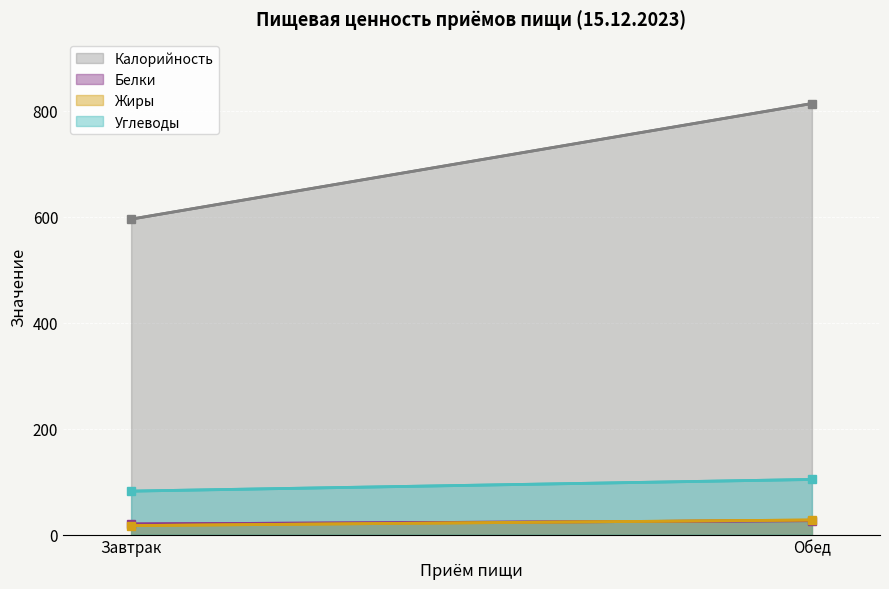

Reading left to right, list all the values displayed in this chart.

Калорийность: 595.5	813.8
Белки: 20.0	26.3
Жиры: 17.0	27.6
Углеводы: 82.0	104.1